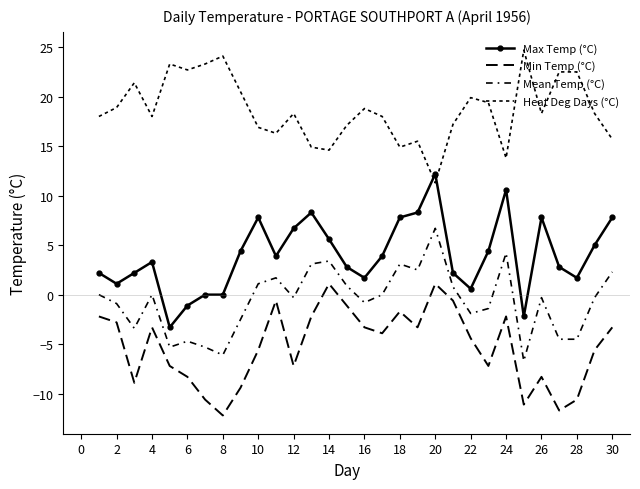

How many data points in Min Temp (°C) are less than -3?

20